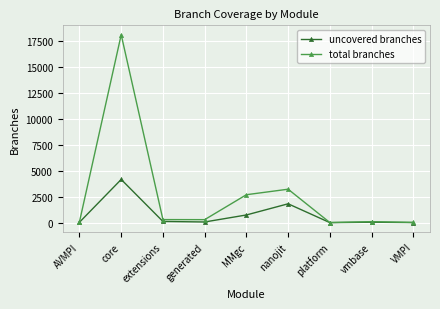

The value of total branches at core is 18074. True or false?

True